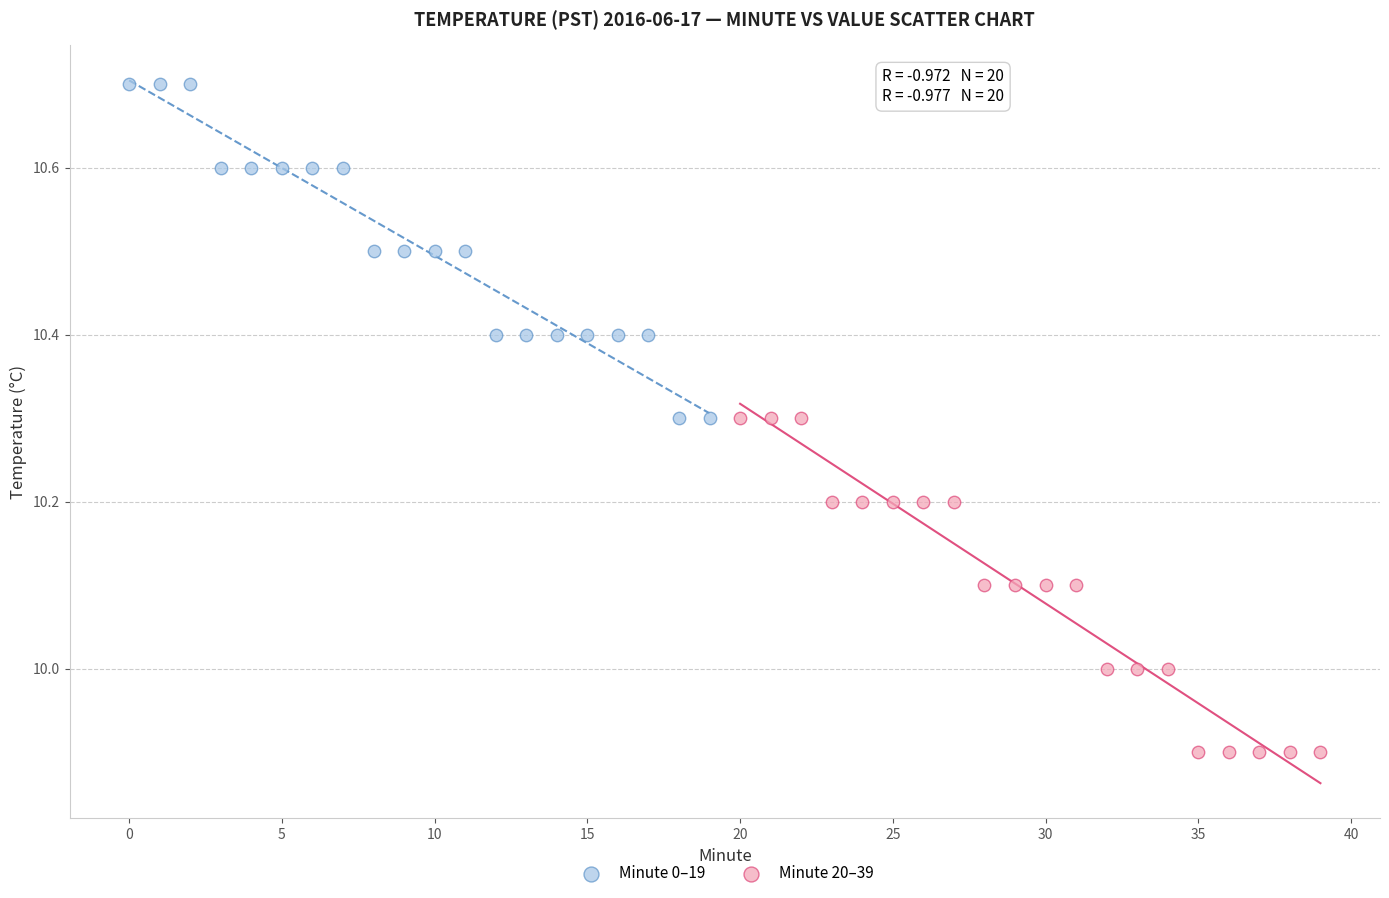

Which series reaches the minimum Y coordinate?

Minute 20–39